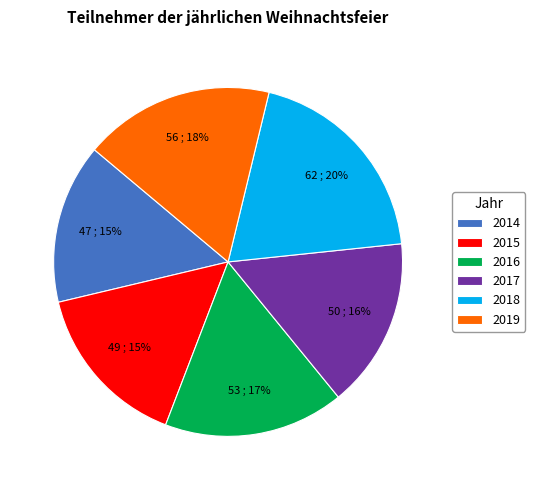

The 2019 slice represents 18% of the pie. True or false?

True